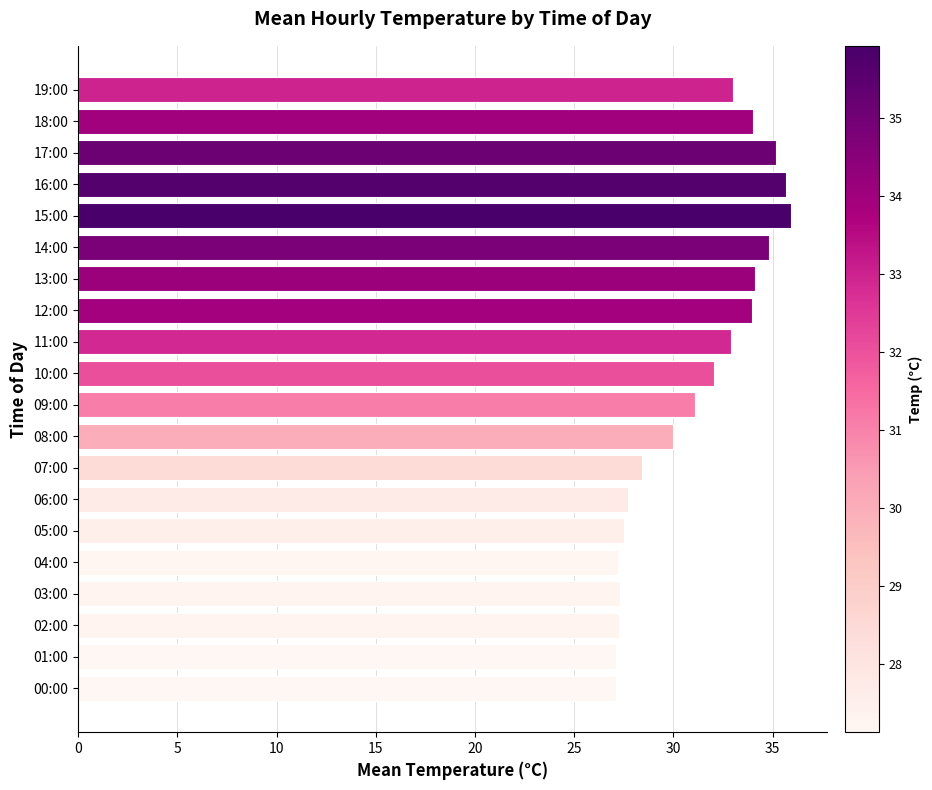

What is the average value?

31.1